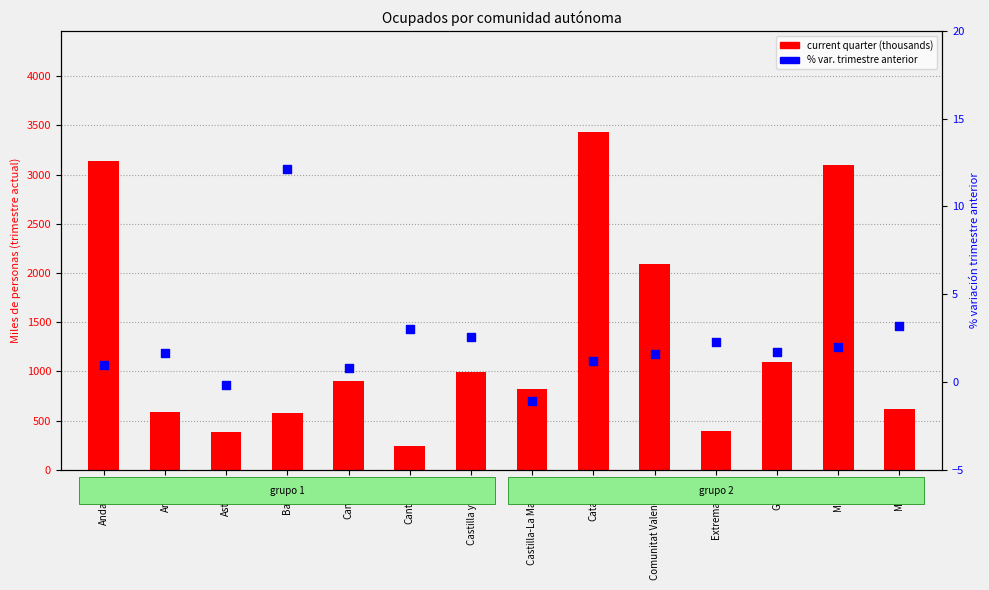

Which series has the largest total across all categories?

current quarter (thousands)